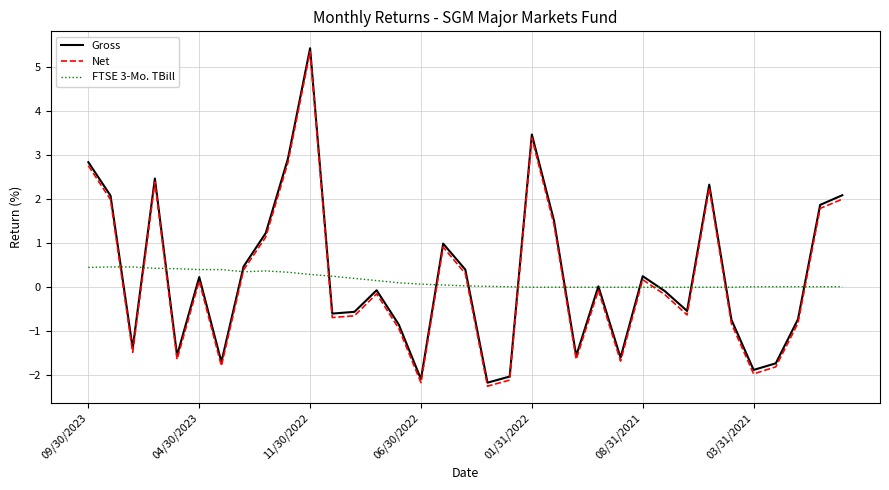

What are all the series names shown in the legend?

Gross, Net, FTSE 3-Mo. TBill